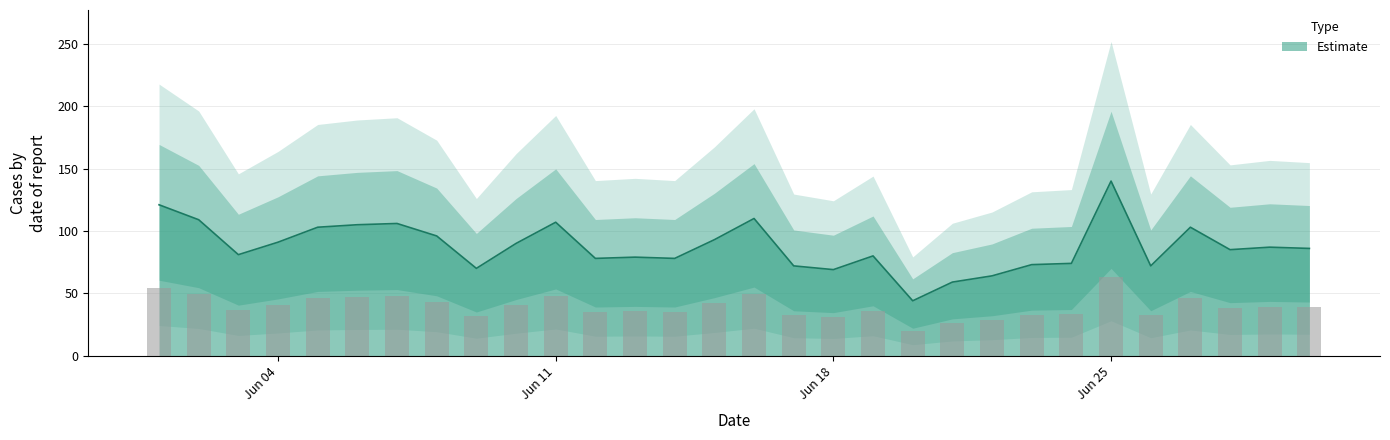

Does the chart contain any negative values?

No